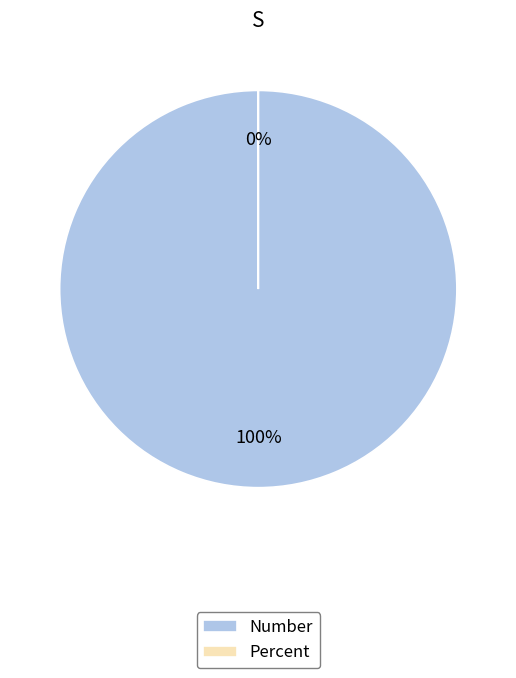

Is it true that Number is 100% of the pie?

True